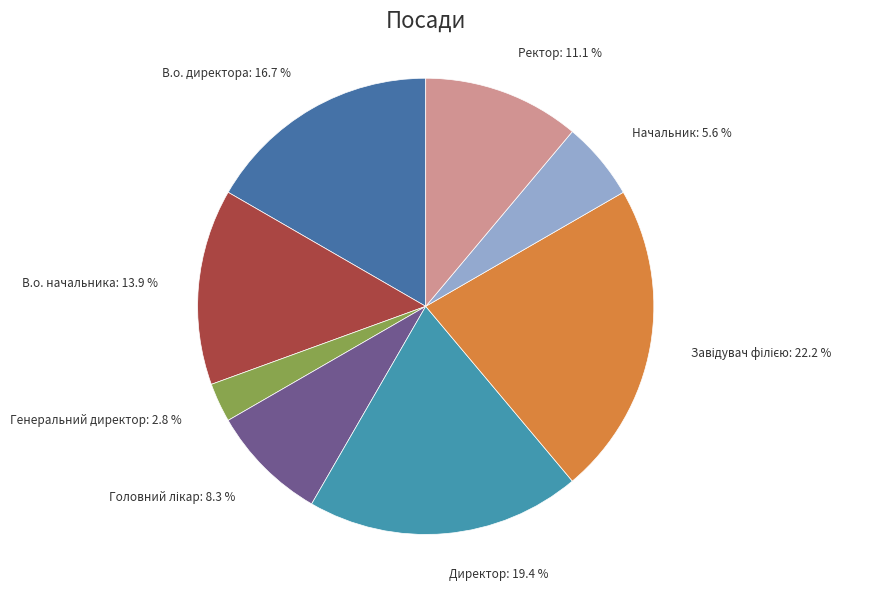

Approximately how many times larger is the value at Начальник: 5.6 % compared to В.о. начальника: 13.9 %?

0.4